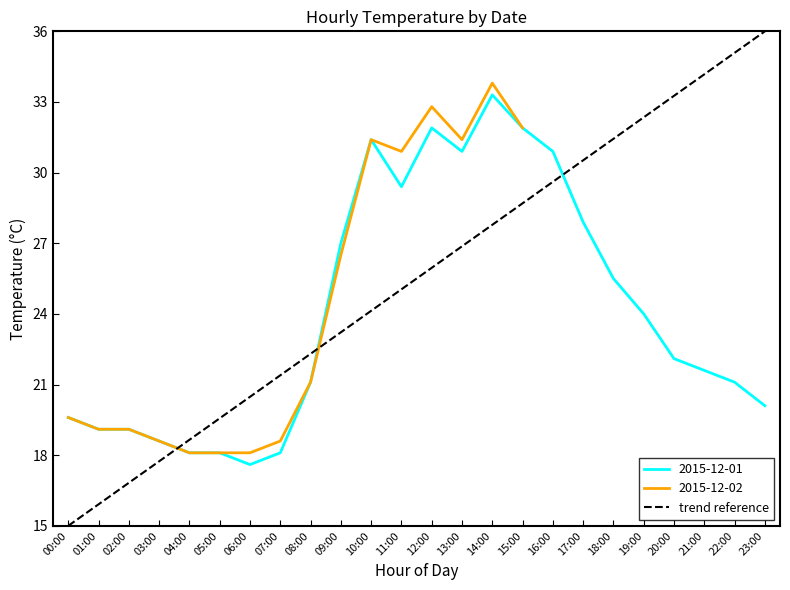

What is the value of the 19th point from the left?

31.4